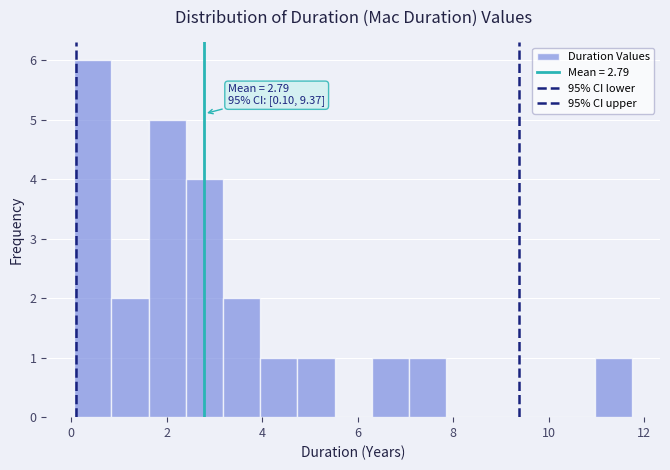

Around what value on the x-axis is the tallest bar? Give the approximate position of its centre, as read against the axis.

0.4